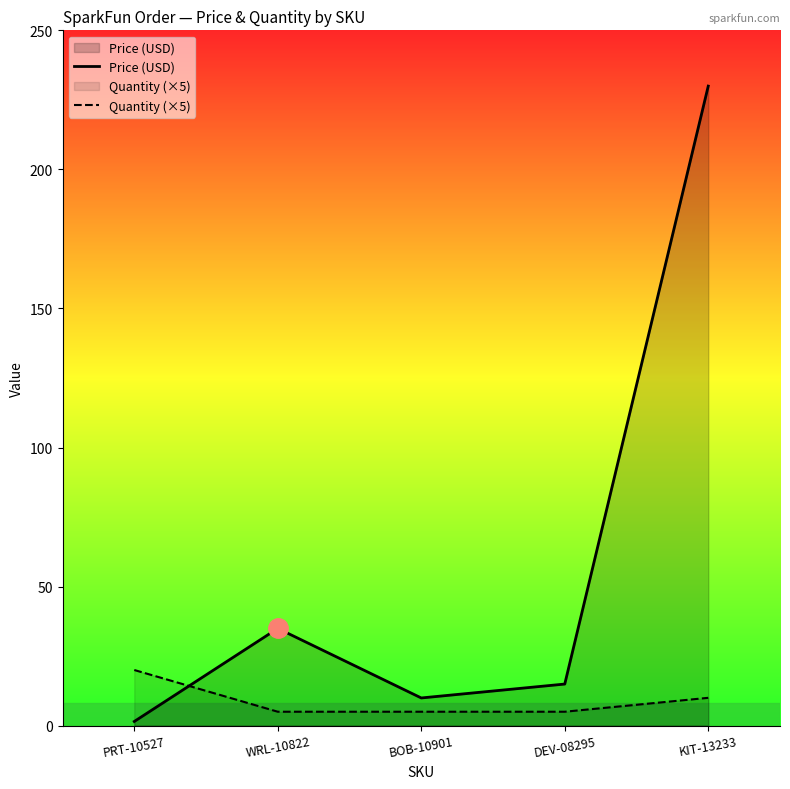

Count the number of data series in this chart.

2